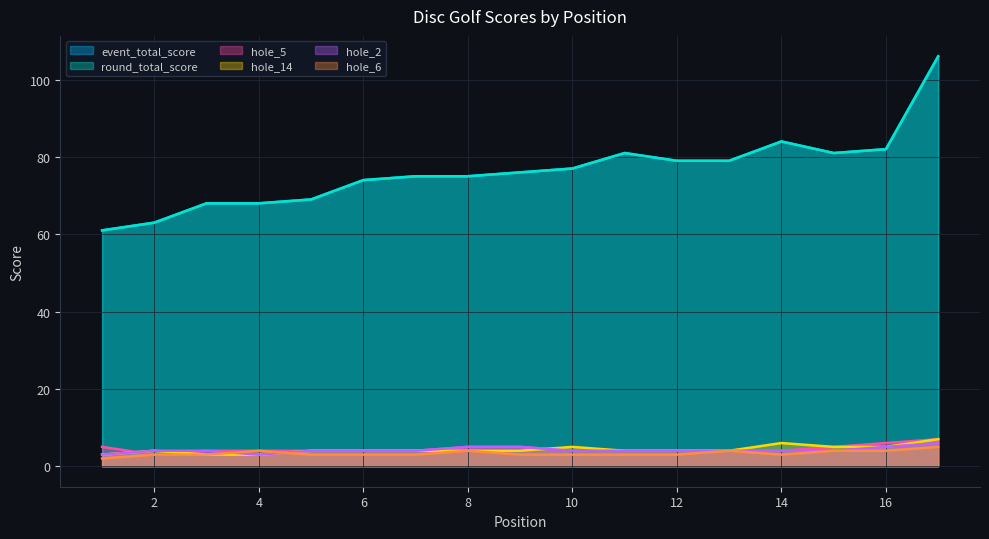

What value does the hole_2 series have at 15?

4